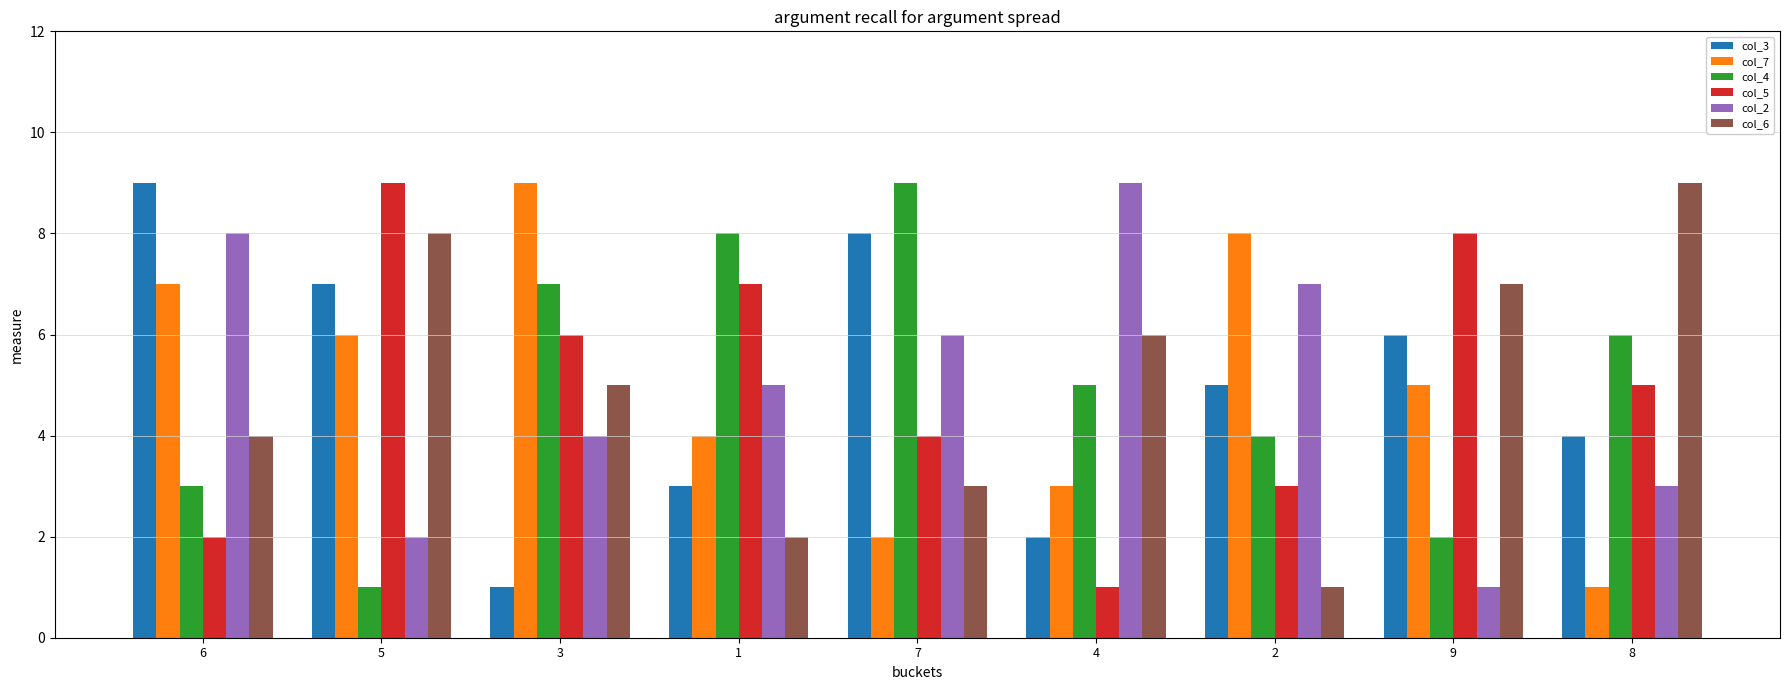

Reading left to right, what are all the values shown in this chart?

col_3: 6=9	5=7	3=1	1=3	7=8	4=2	2=5	9=6	8=4
col_7: 6=7	5=6	3=9	1=4	7=2	4=3	2=8	9=5	8=1
col_4: 6=3	5=1	3=7	1=8	7=9	4=5	2=4	9=2	8=6
col_5: 6=2	5=9	3=6	1=7	7=4	4=1	2=3	9=8	8=5
col_2: 6=8	5=2	3=4	1=5	7=6	4=9	2=7	9=1	8=3
col_6: 6=4	5=8	3=5	1=2	7=3	4=6	2=1	9=7	8=9